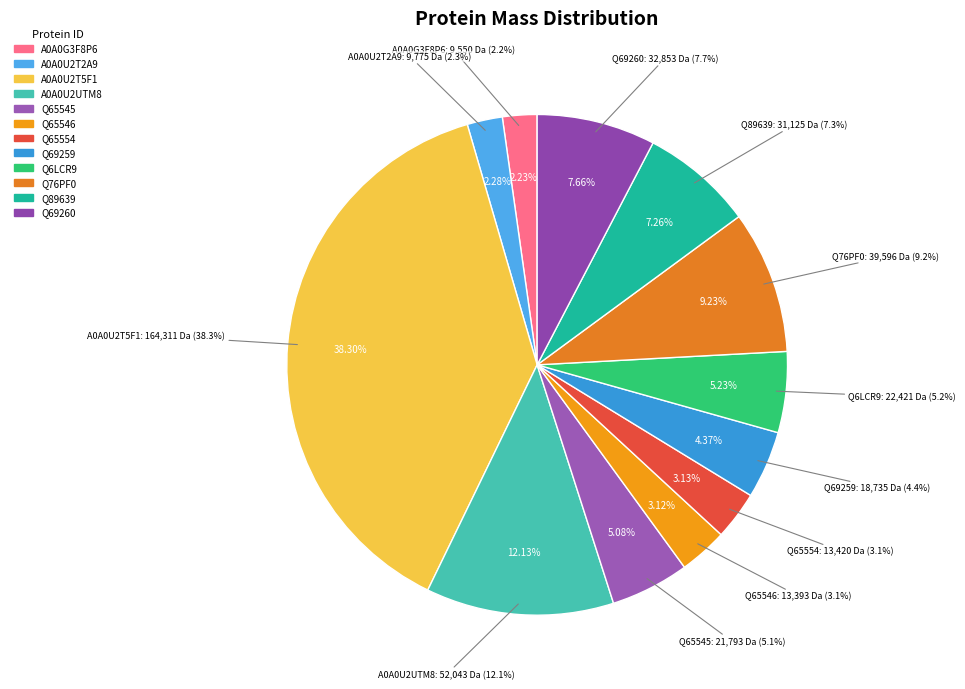

What is the change in value from A0A0U2T5F1 to Q76PF0?

-124714.1